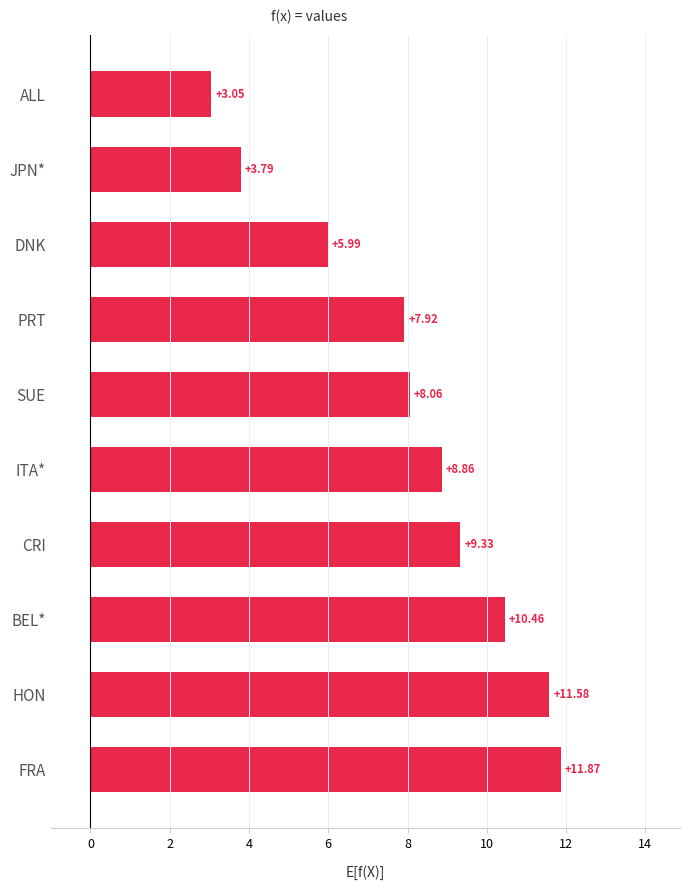

At which category does the chart reach its minimum across all series?

ALL